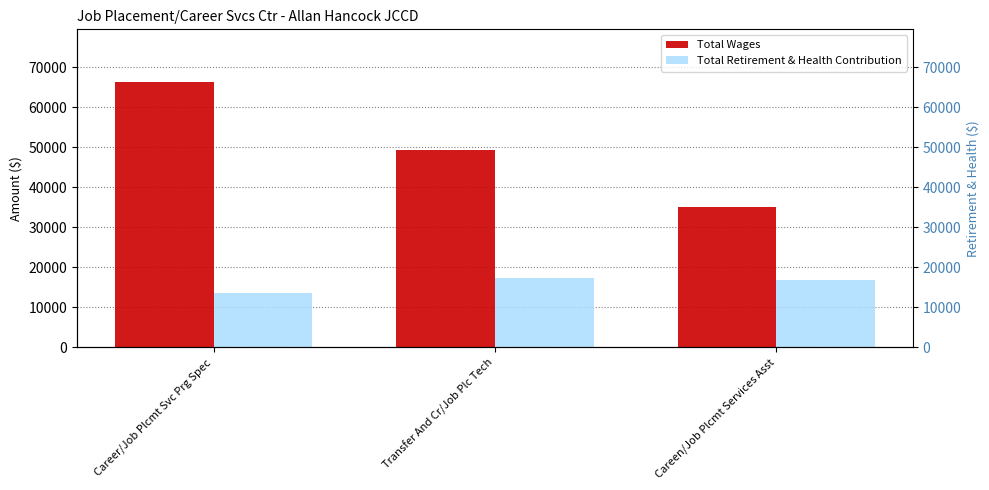

What is the smallest value displayed?

13551